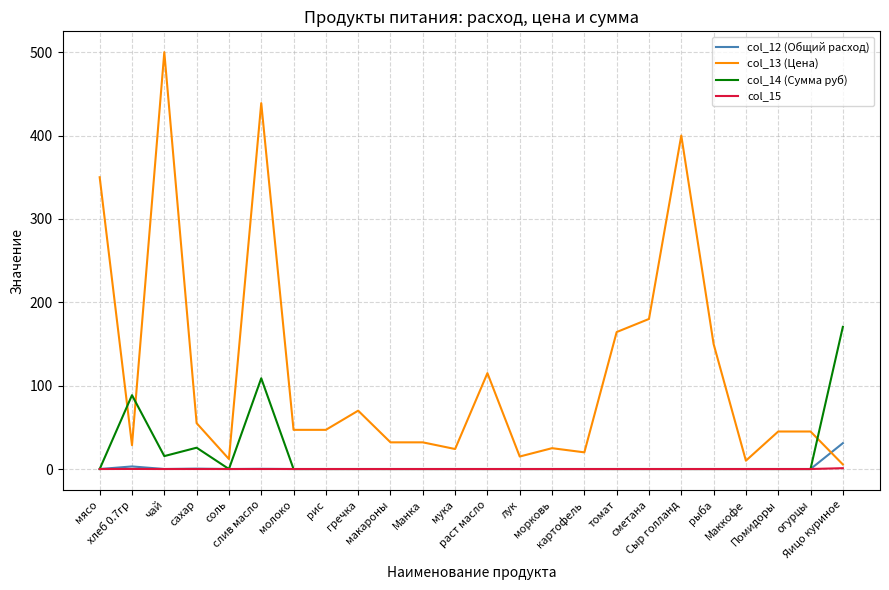

List the series in order of their peak value, highest first.

col_13 (Цена), col_14 (Сумма руб), col_12 (Общий расход), col_15